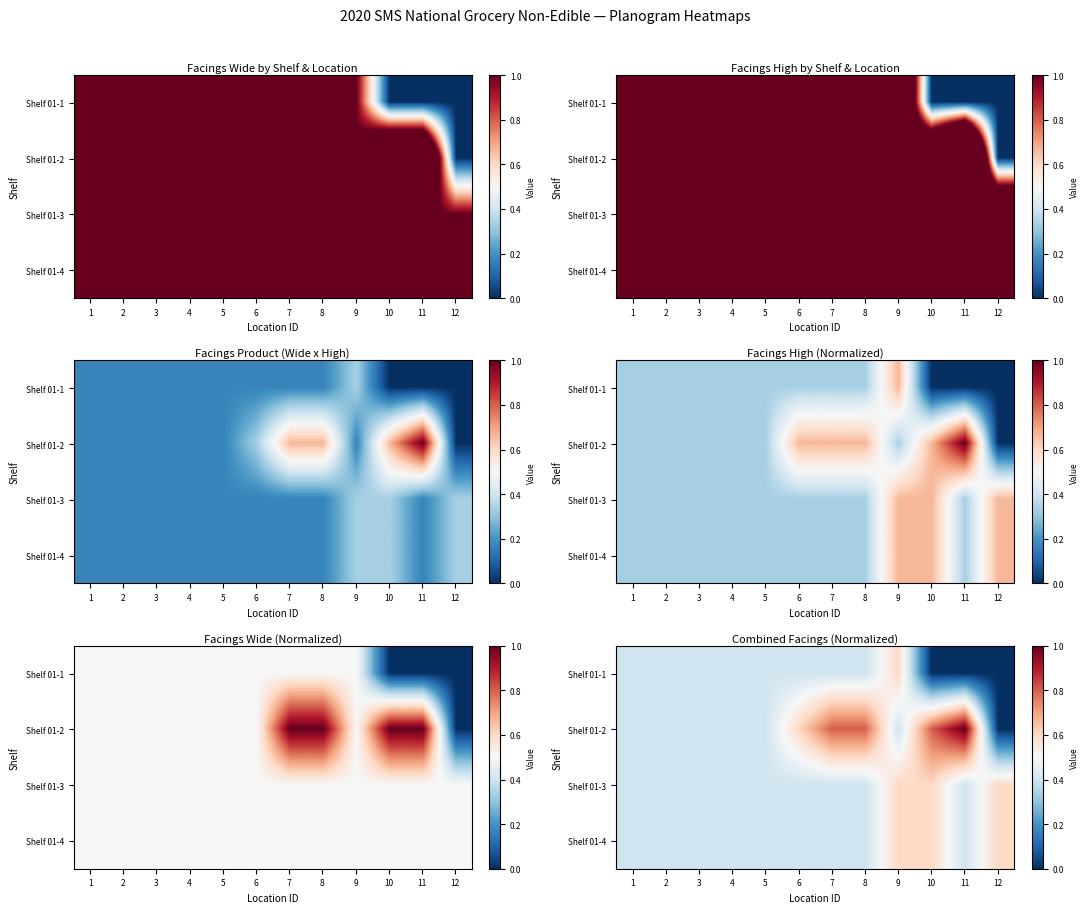

At which label does Shelf 01-2 reach its minimum?

12